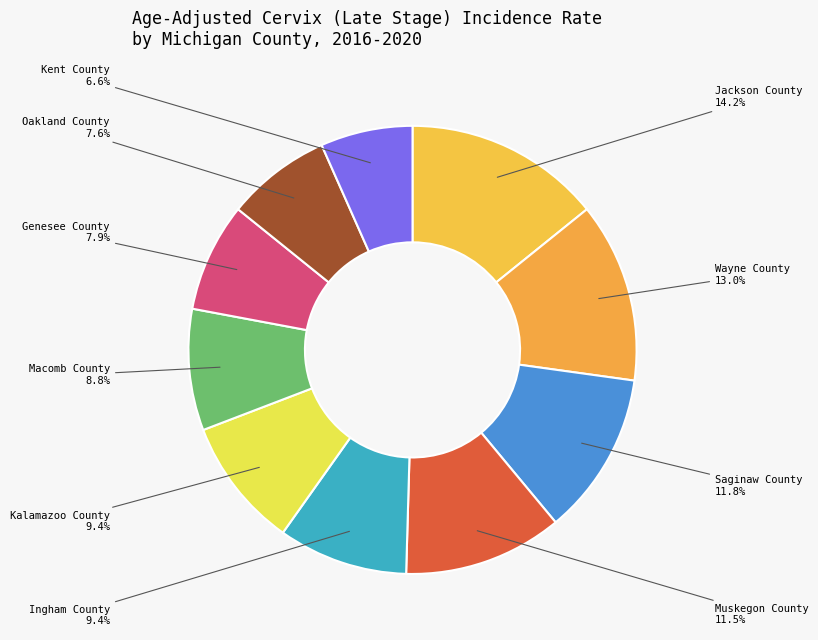

How many segments does this pie chart have?

10